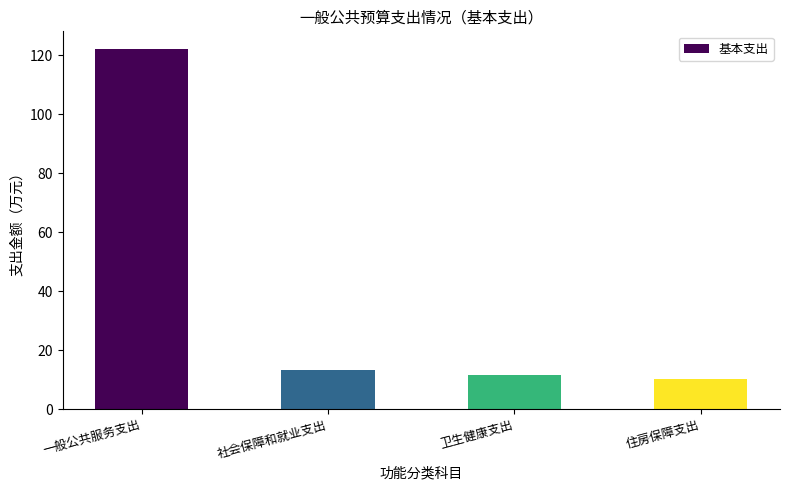

How many categories are shown in the chart?

4